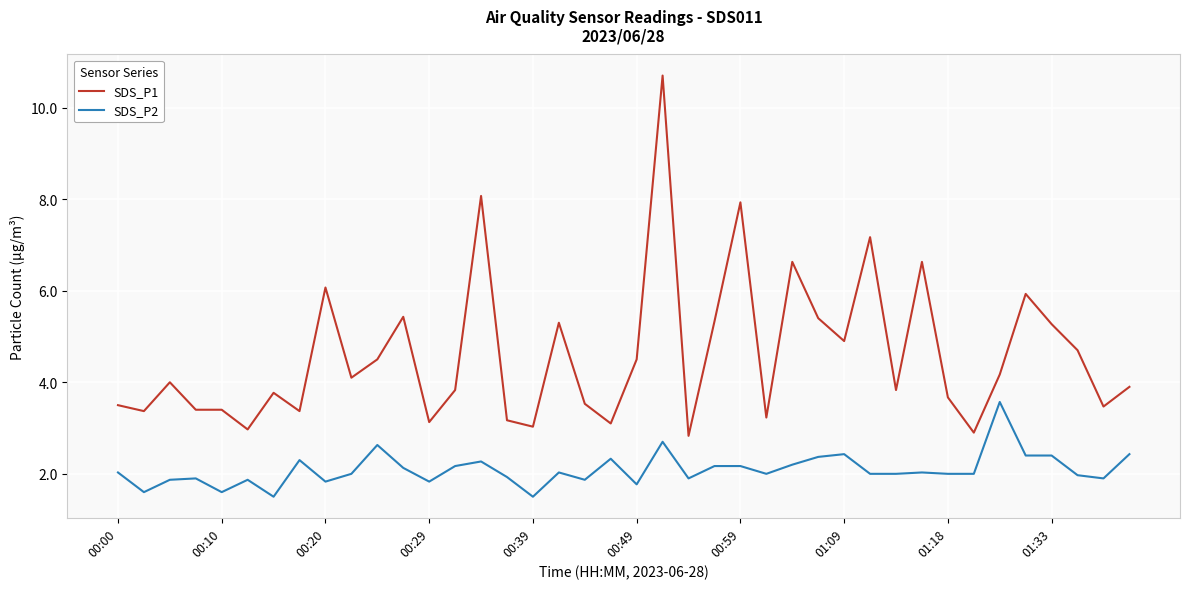

Rank the series by their average value, from lowest to highest.

SDS_P2, SDS_P1